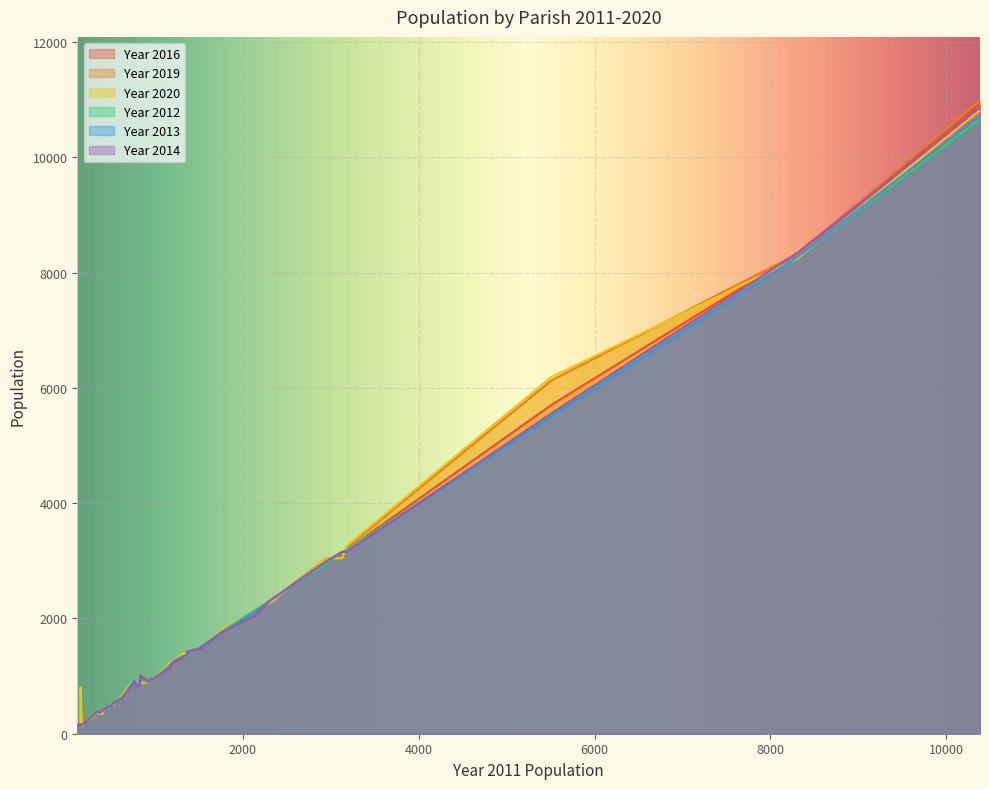

What is the difference between the second highest and second lowest values in the Year 2012 series?

8143